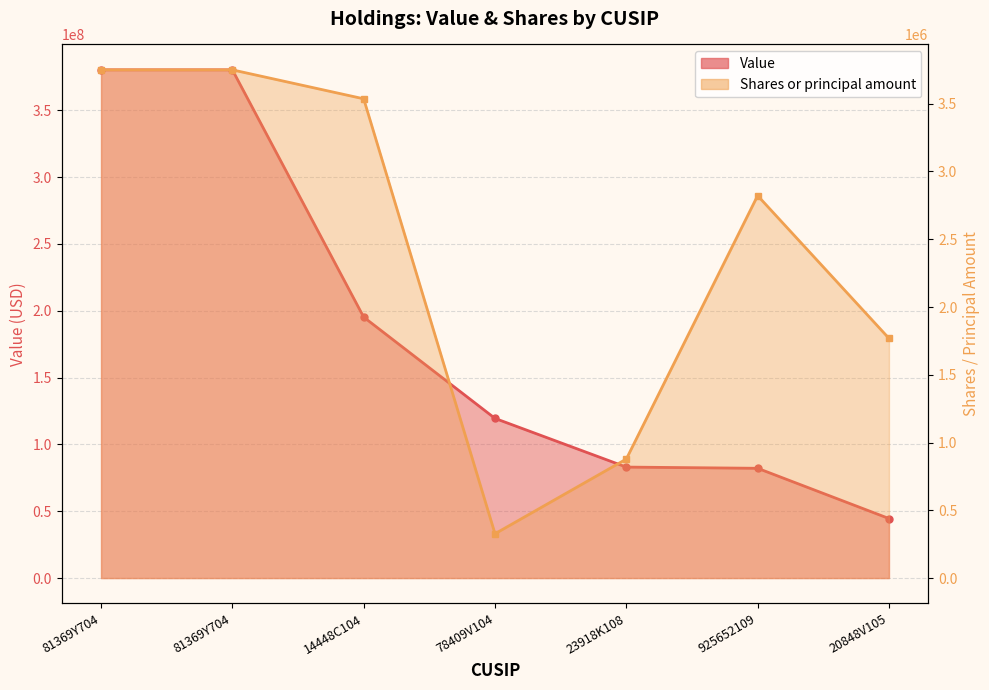

Is it true that Value equals 113481627 at 925652109?

False